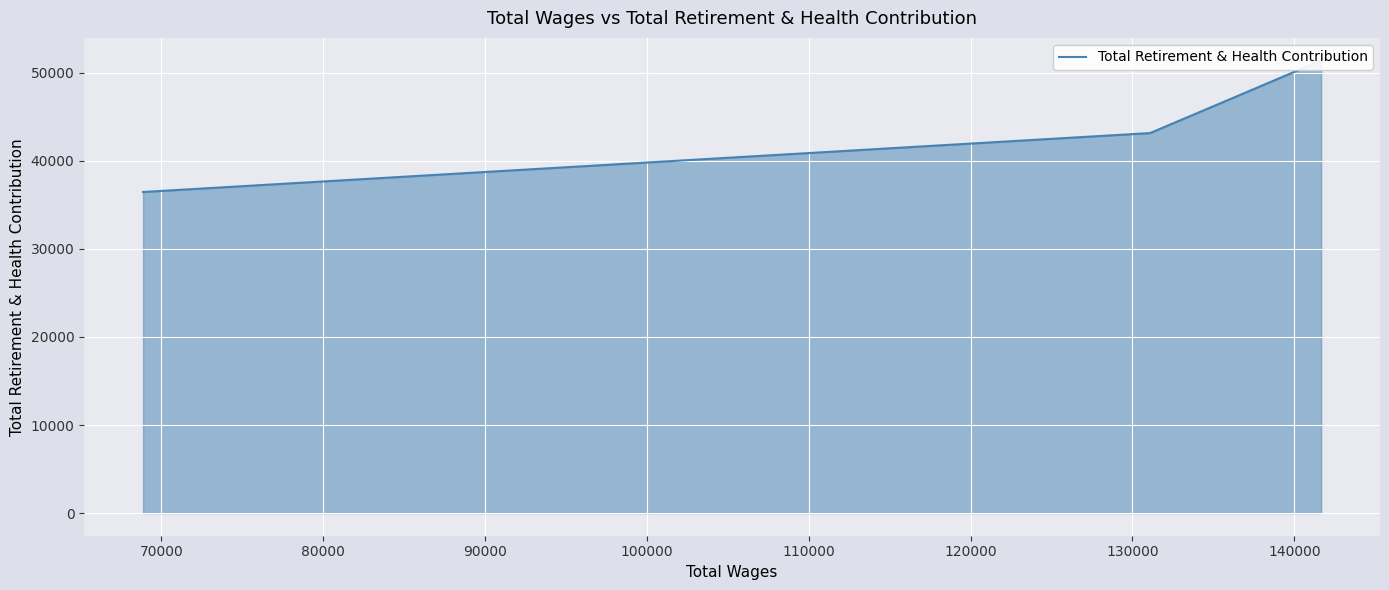

Does the chart display data point markers on the line(s)?

No